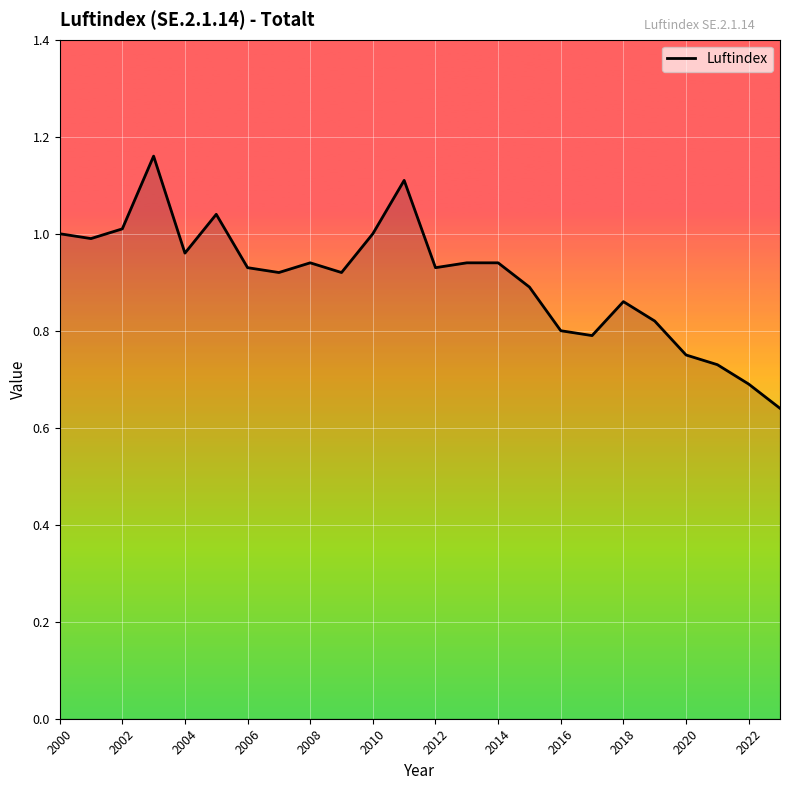

How many lines are shown in the chart?

1